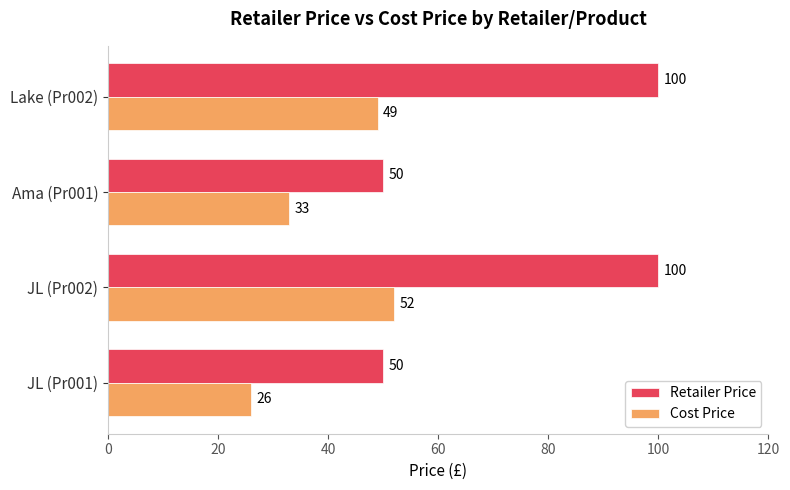

What is the spread (max minus min) of values at Ama (Pr001)?

17